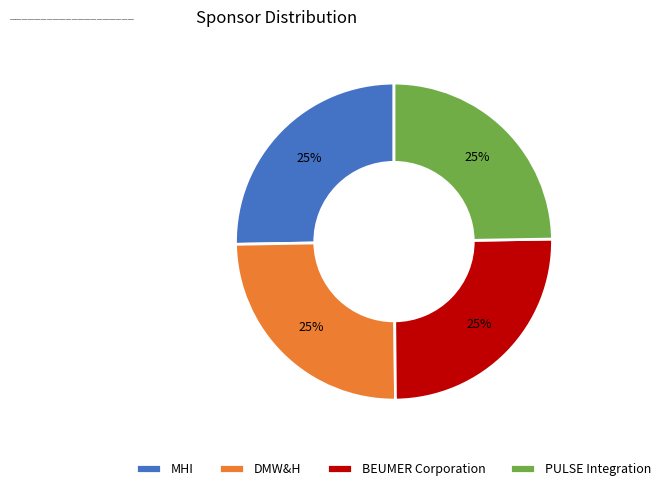

What is the ratio of the value at BEUMER Corporation to the value at MHI?

1.0